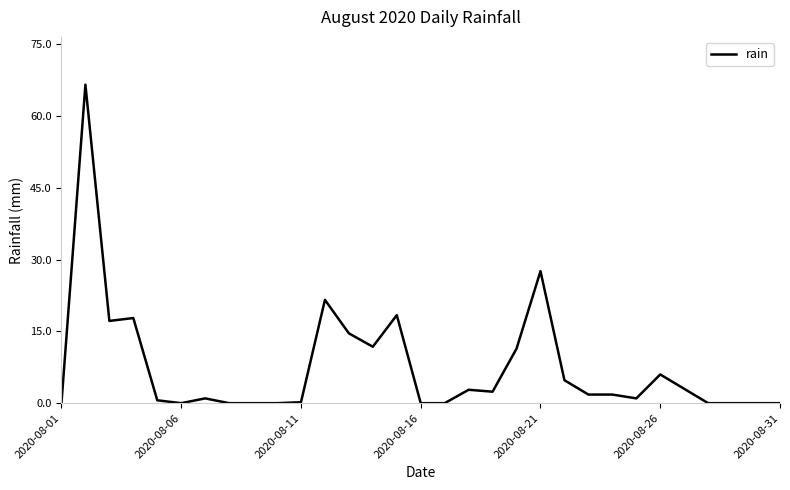

How many lines are shown in the chart?

1